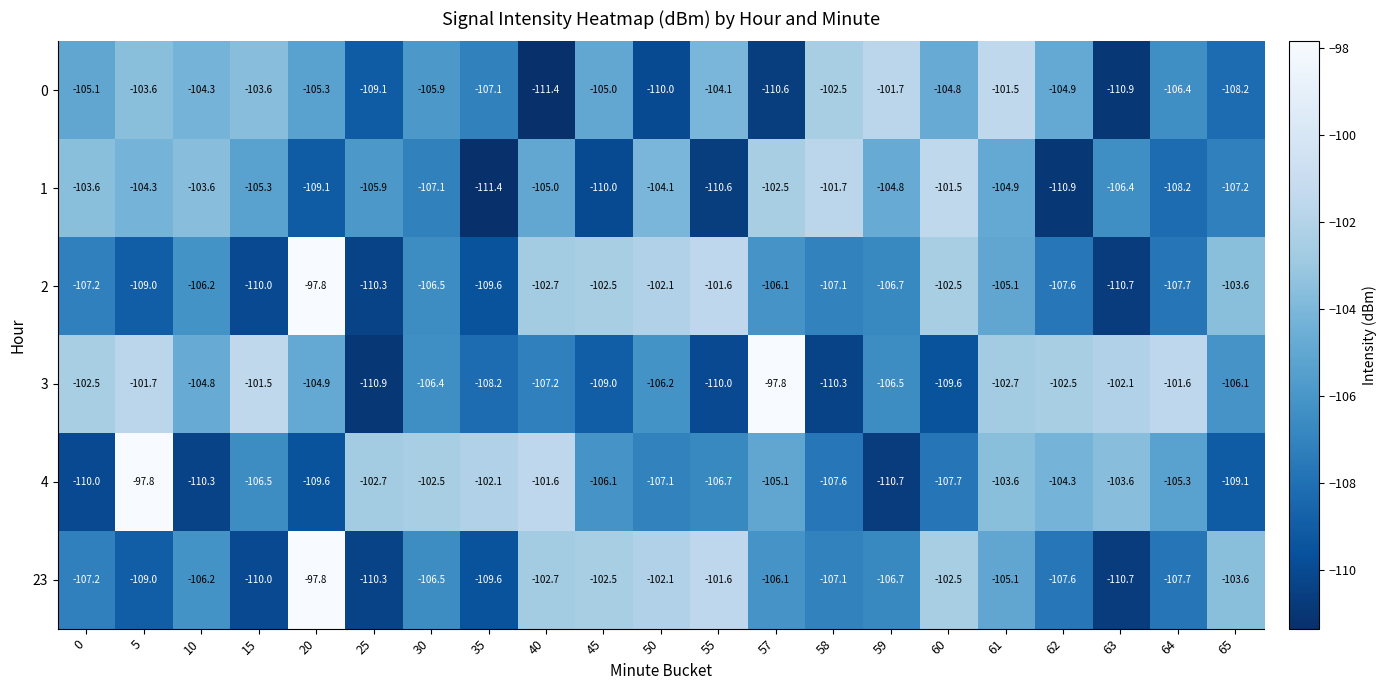

Which series has the largest total across all categories?

3